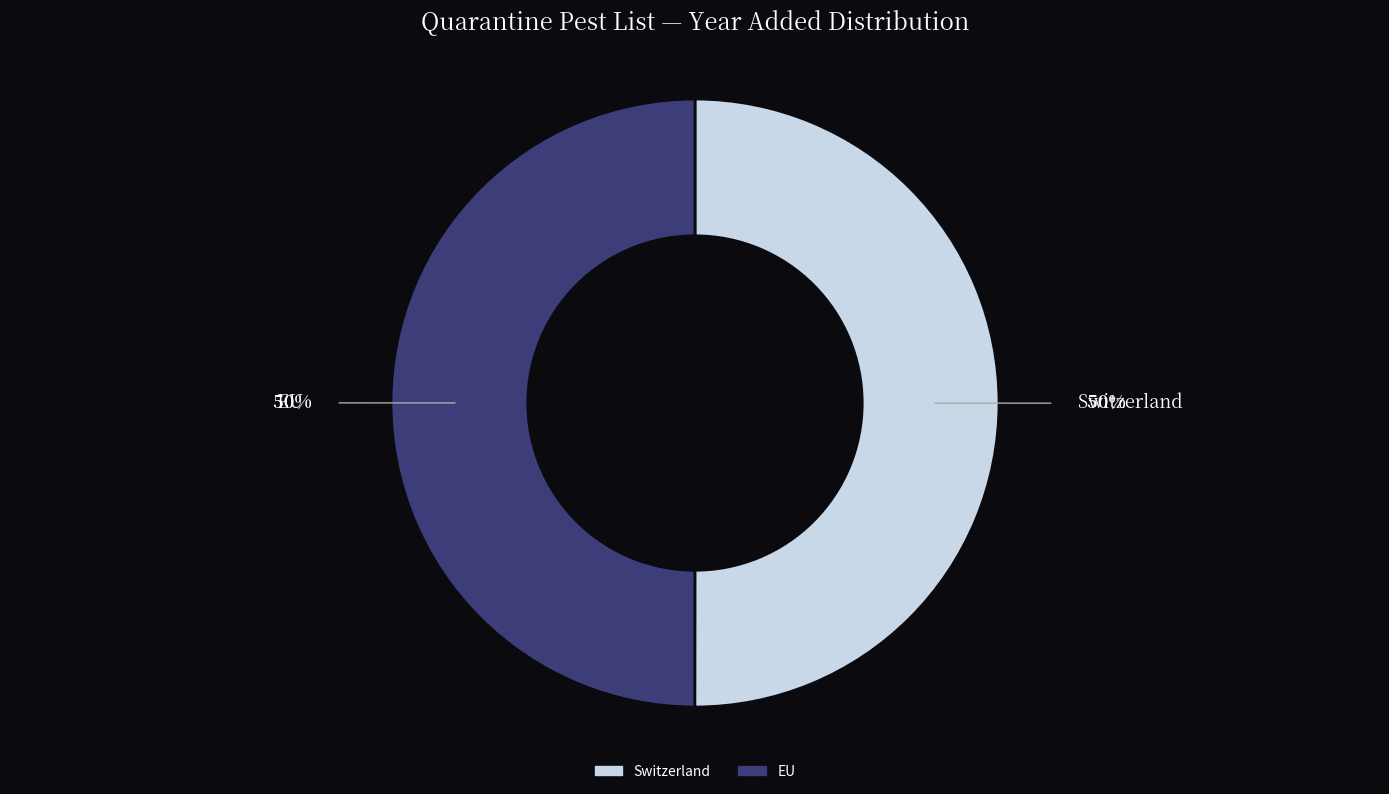

Approximately how many times larger is the value at EU compared to Switzerland?

1.0